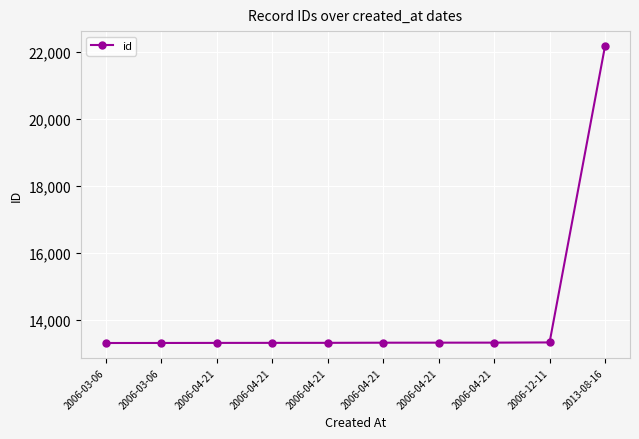

What is the change in value from 2006-03-06 to 2006-04-21?

+8